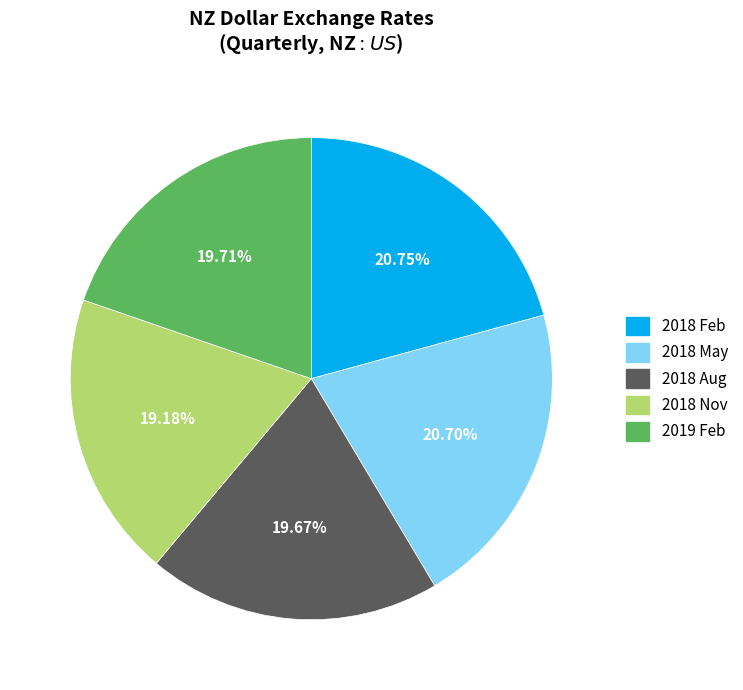

Approximately how many times larger is the value at 2019 Feb compared to 2018 Nov?

1.0